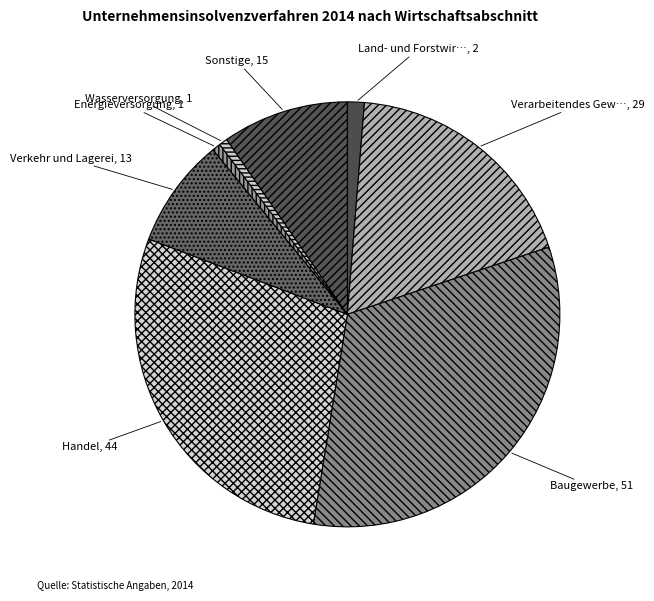

How many segments does this pie chart have?

8